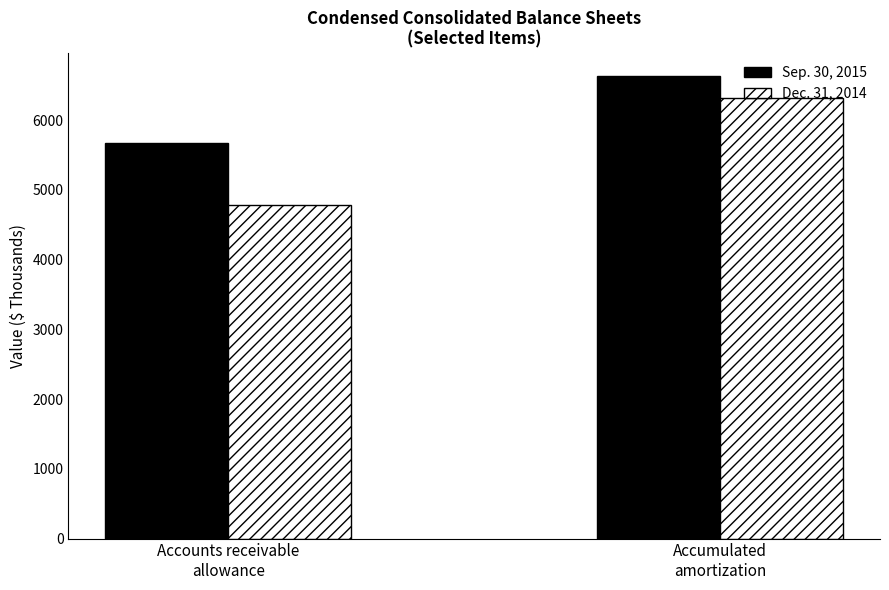

Which series has the largest range (max minus min)?

Dec. 31, 2014